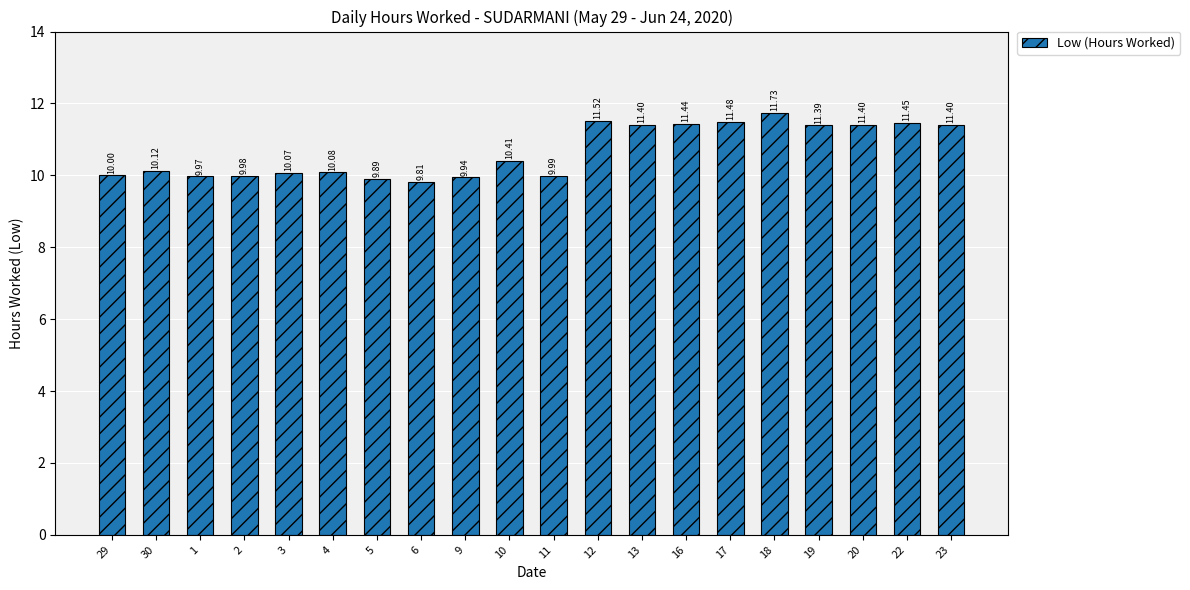

Approximately how many times larger is the value at 16 compared to 9?

1.2